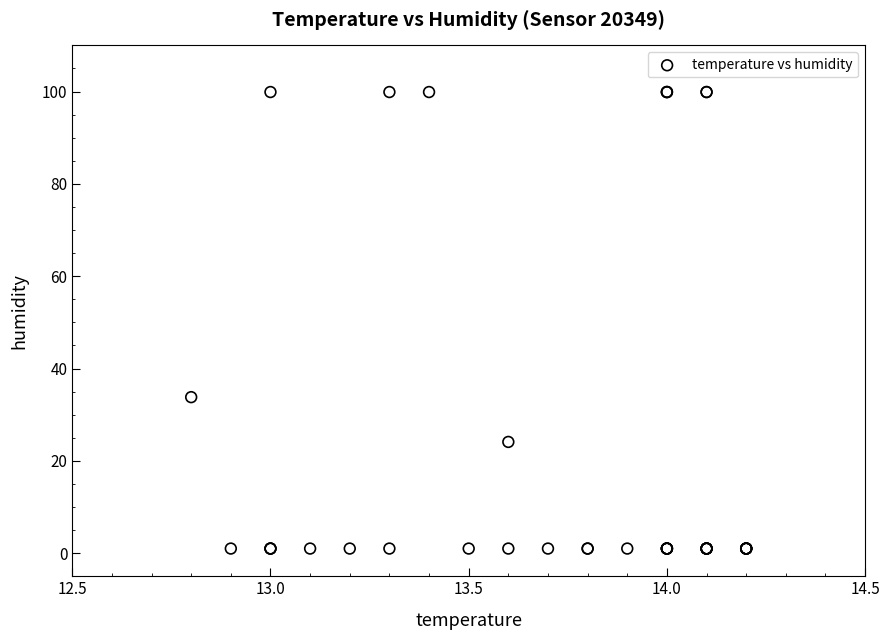

What Y value in the scatter plot is closest to 50?

33.8